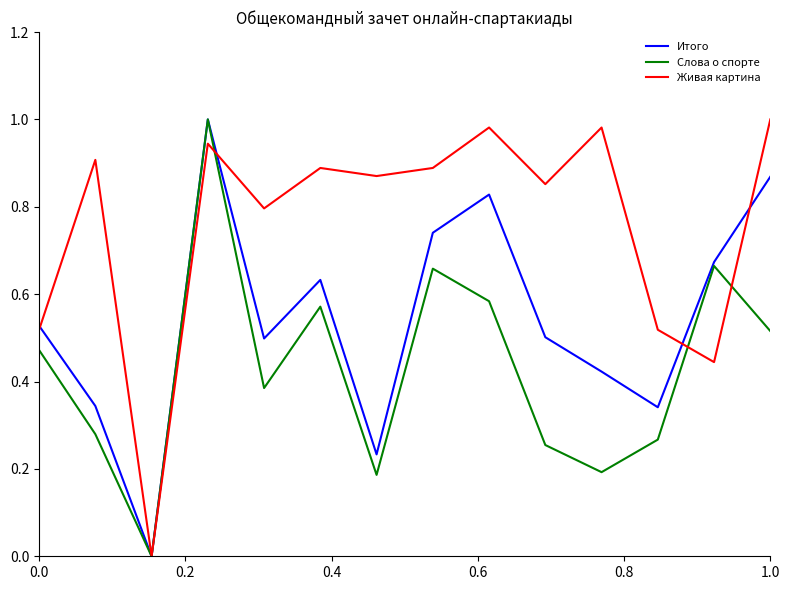

Which series has the largest total across all categories?

Живая картина